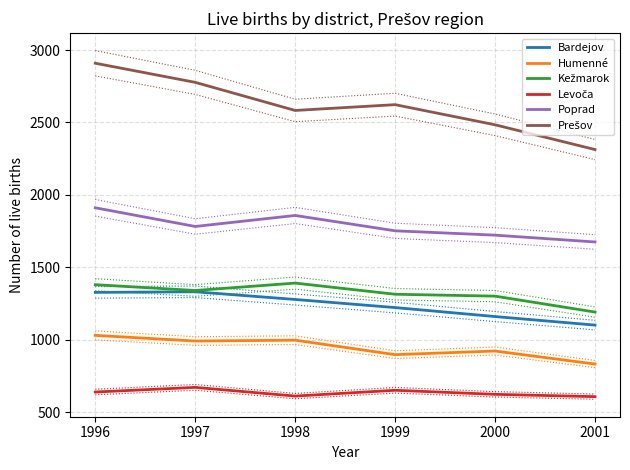

Between 1997 and 2001, which series saw the biggest shift?

Prešov